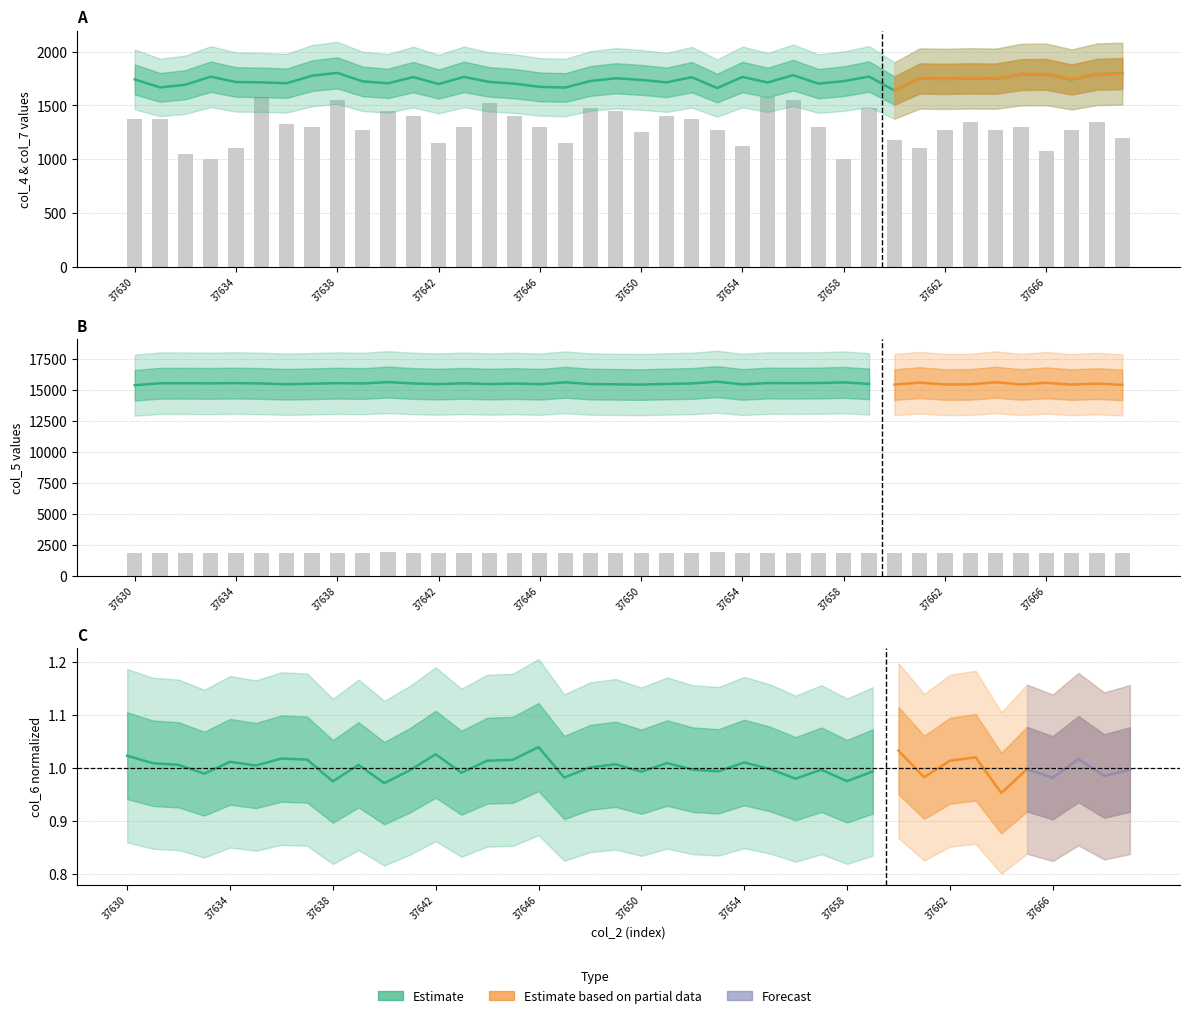

Between 37640 and 37659, which series saw the biggest shift?

col_4